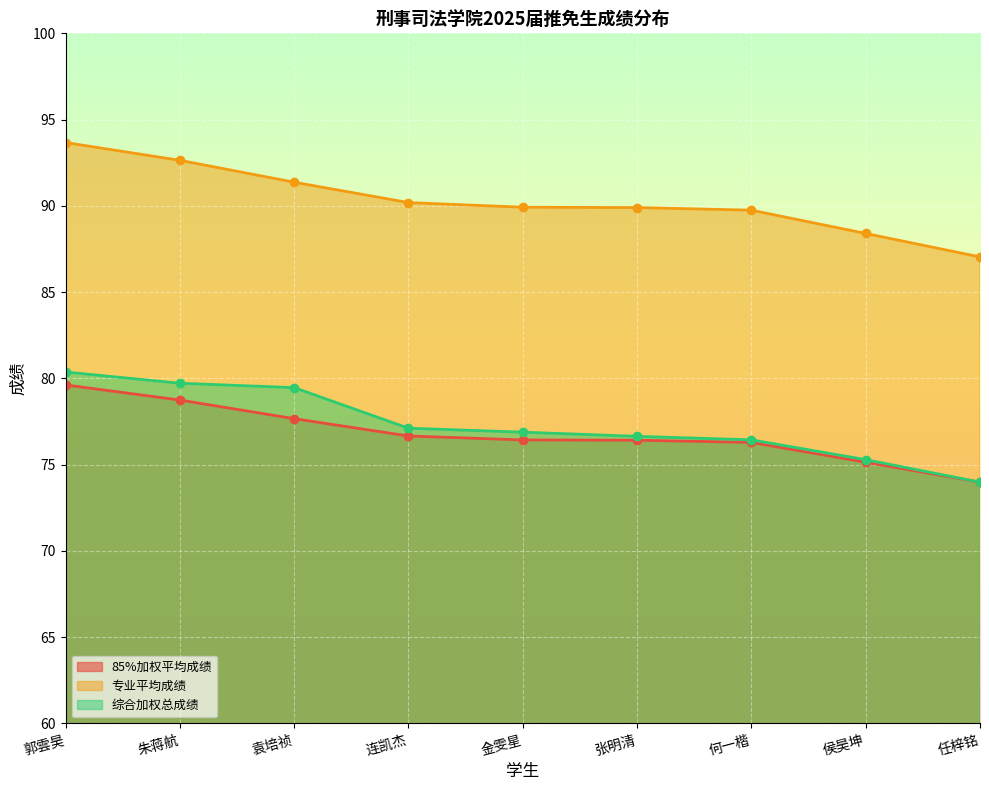

What is the sum of all 专业平均成绩 values?

812.9